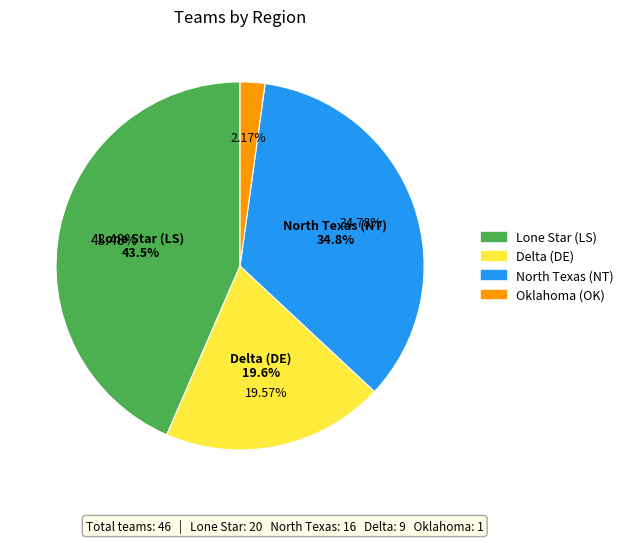

How many slices are in this pie chart?

4